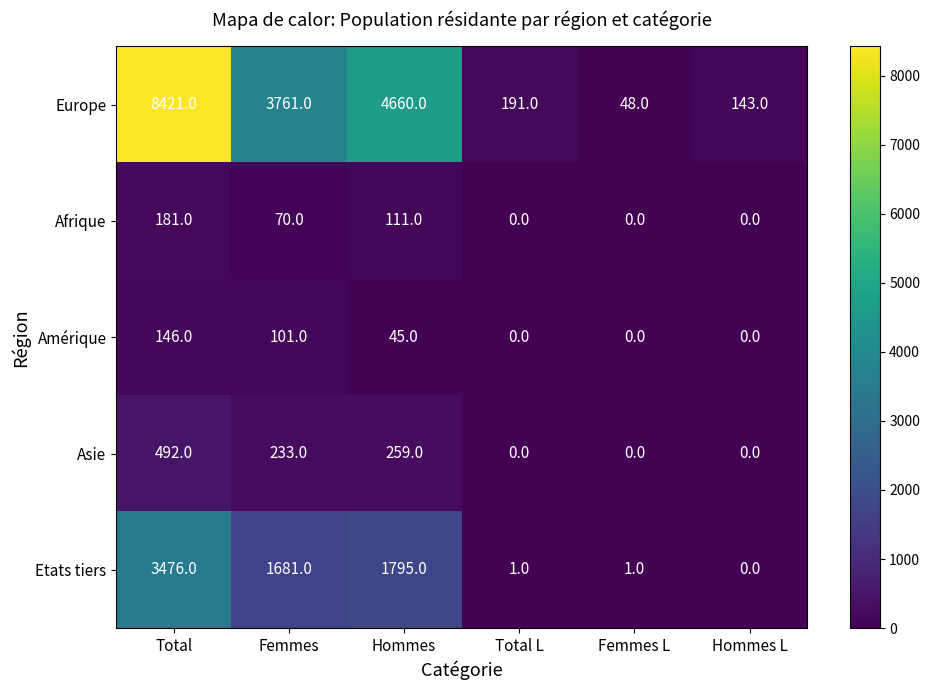

What is the highest value of the Europe series?

8421